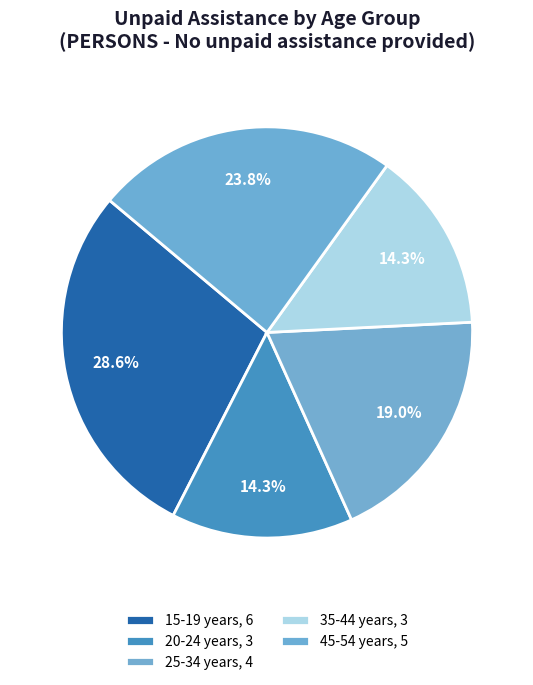

How many segments does this pie chart have?

5